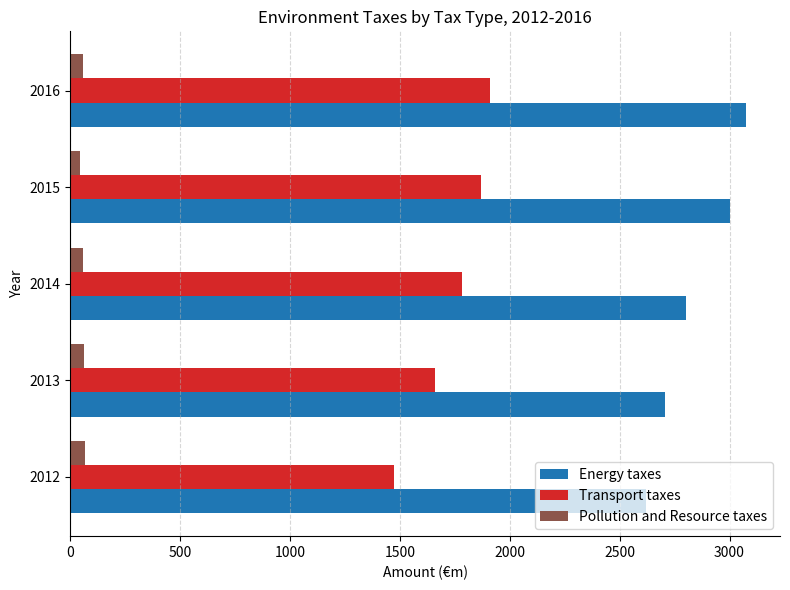

What is the difference between the highest and lowest values at 2012?

2554.3